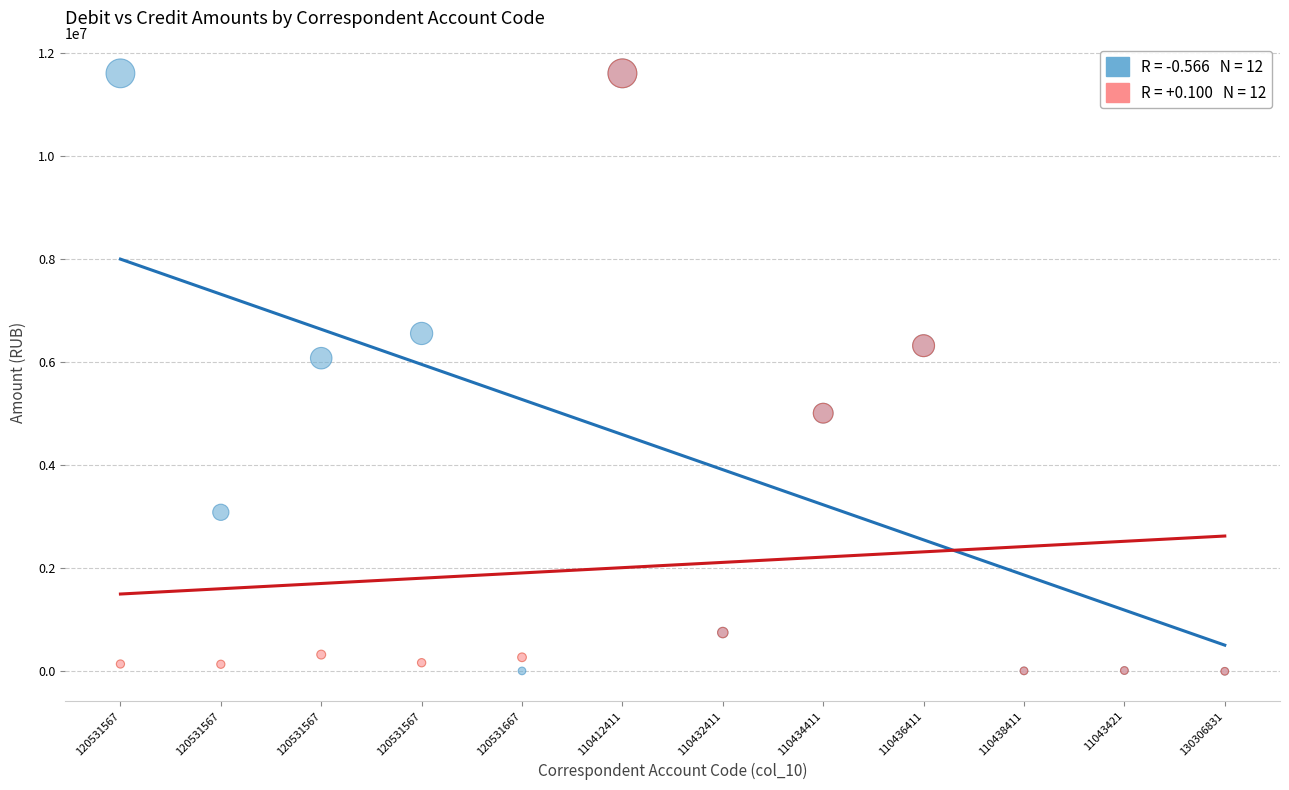

Across all series, what Y value is closest to 5802832?

6077250.3